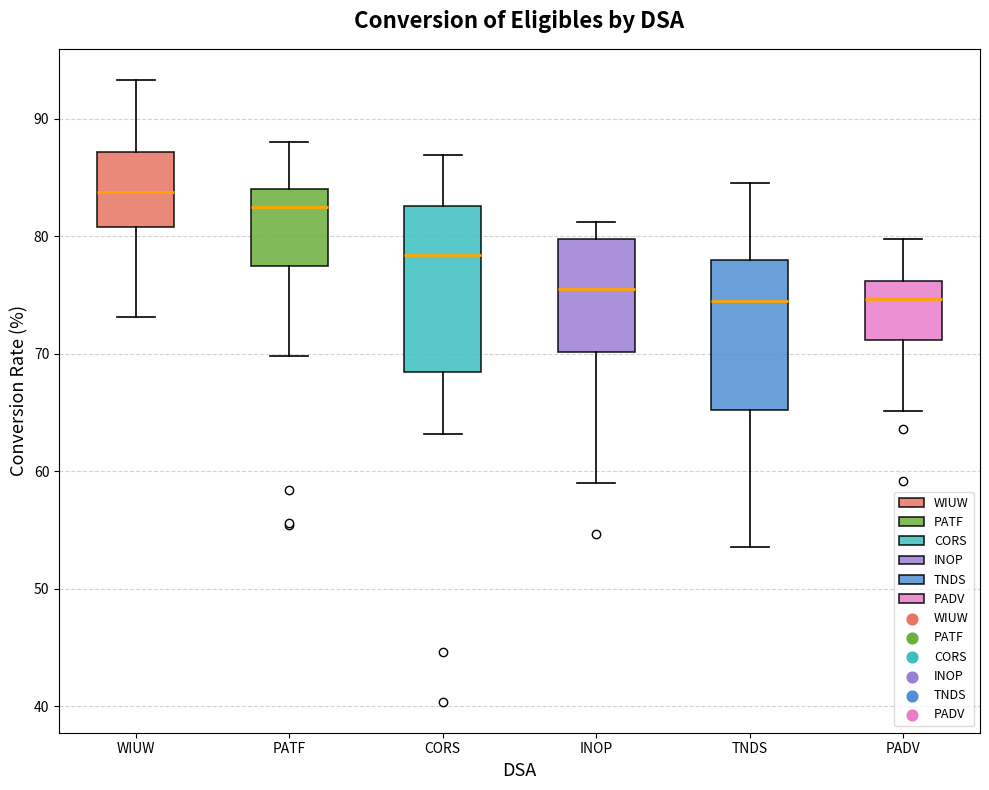

Reading left to right, transcribe this box plot: for each box, give where its median line is, the range the box spans, and where its two whiskers end, as read against the y-axis. The values are not printed on the chart, so give them approximately, as read against the axis.

WIUW: median 84, box 81 to 87, whiskers 73 to 93
PATF: median 83, box 78 to 84, whiskers 70 to 88
CORS: median 78, box 68 to 83, whiskers 63 to 87
INOP: median 76, box 70 to 80, whiskers 59 to 81
TNDS: median 75, box 65 to 78, whiskers 54 to 85
PADV: median 75, box 71 to 76, whiskers 65 to 80